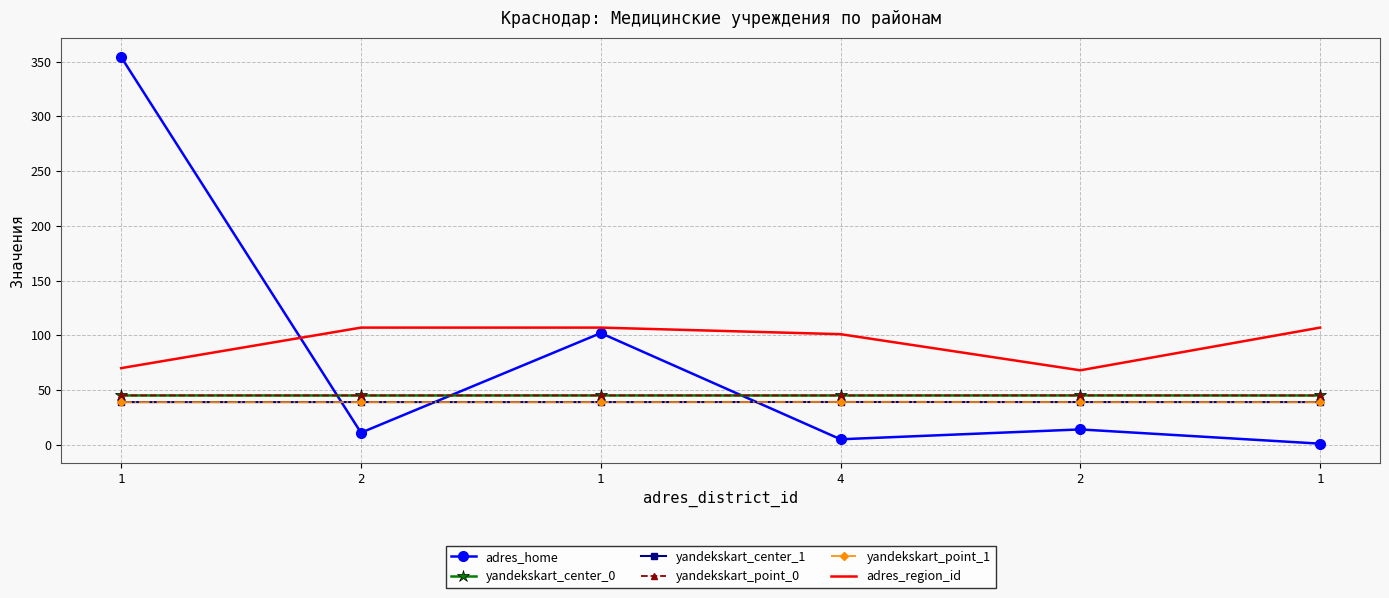

After their last crossing, which series has the higher values: yandekskart_point_0 or adres_home?

yandekskart_point_0